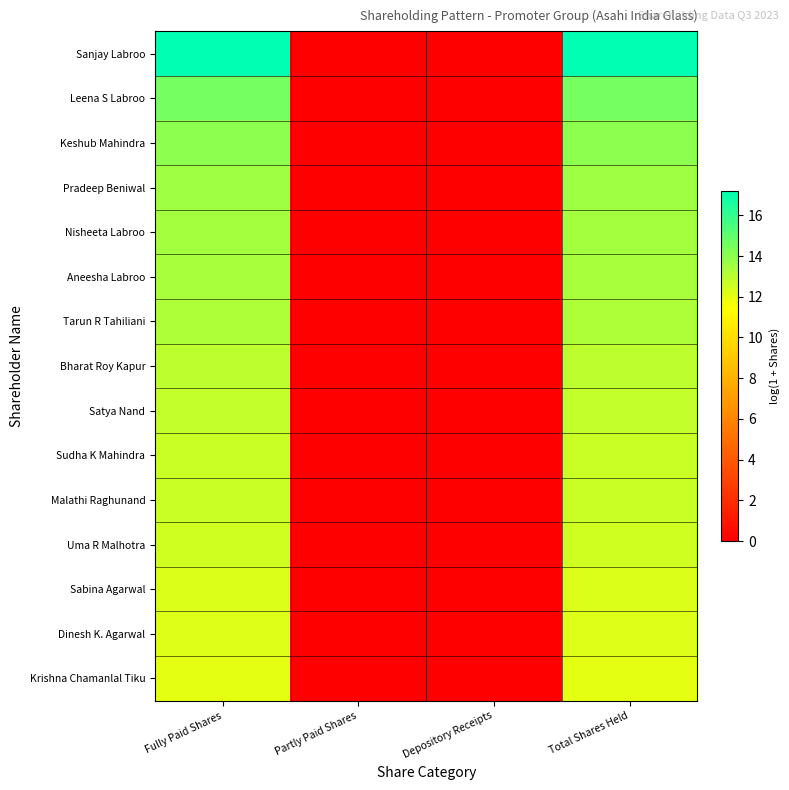

At which category is the sum across all series the highest?

Fully Paid Shares